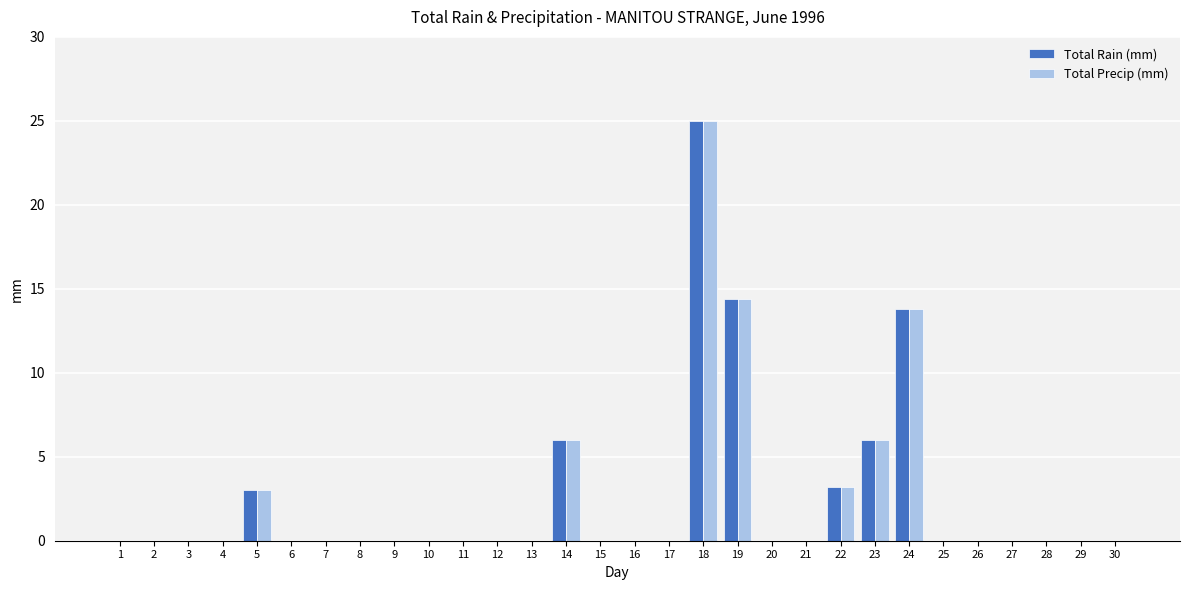

Count the number of categories in the chart.

30